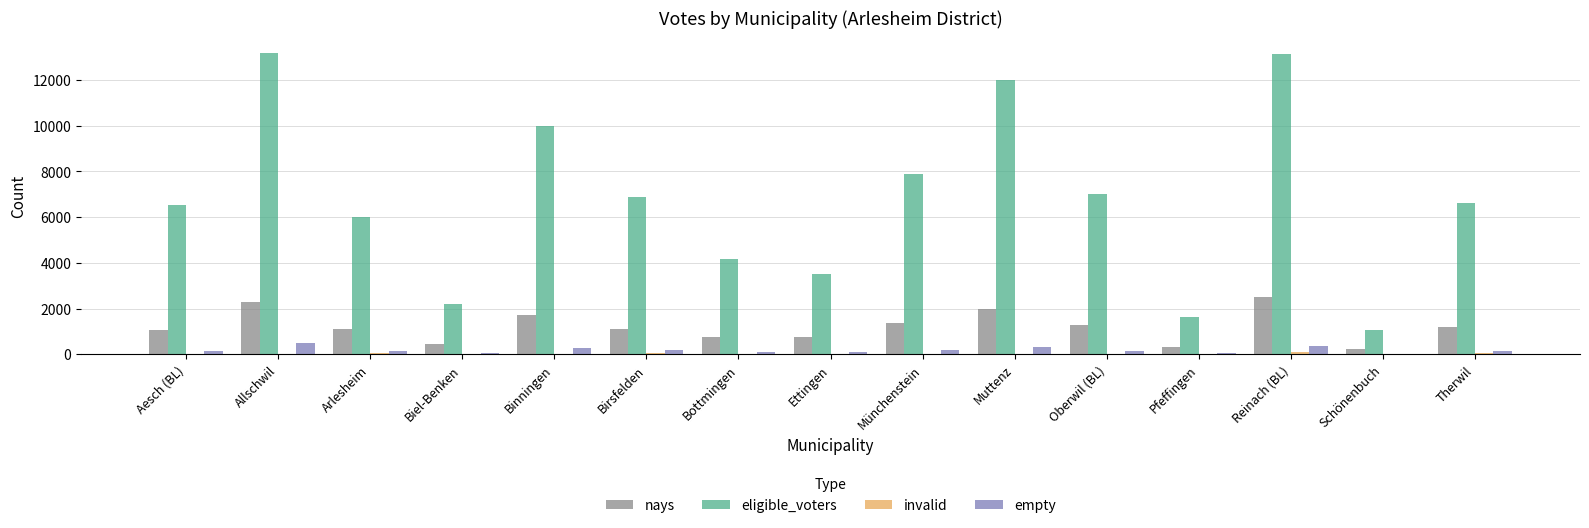

What is the sum of the eligible_voters values at Ettingen and Arlesheim?

9507